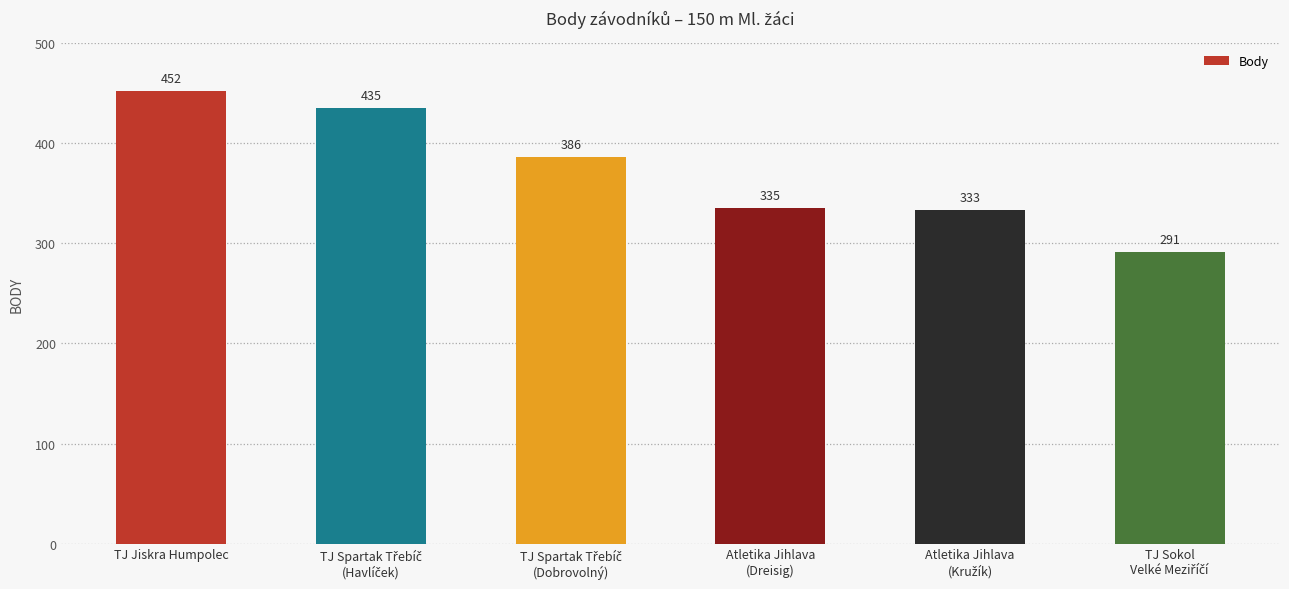

What is the difference between the second highest and second lowest values?

102